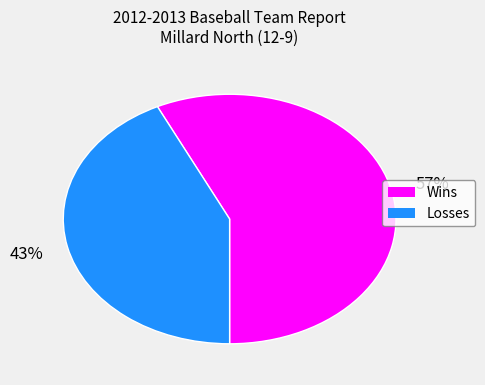

How many slices are in this pie chart?

2